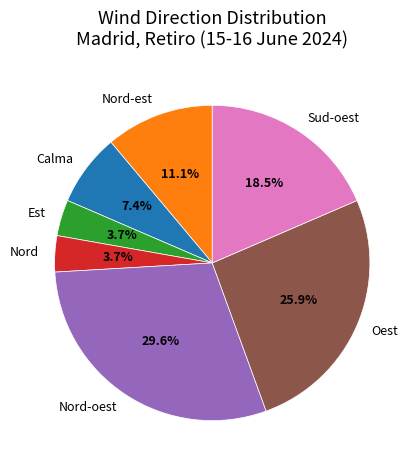

Is the sum of Nord-oest and Nord-est greater than half?

No